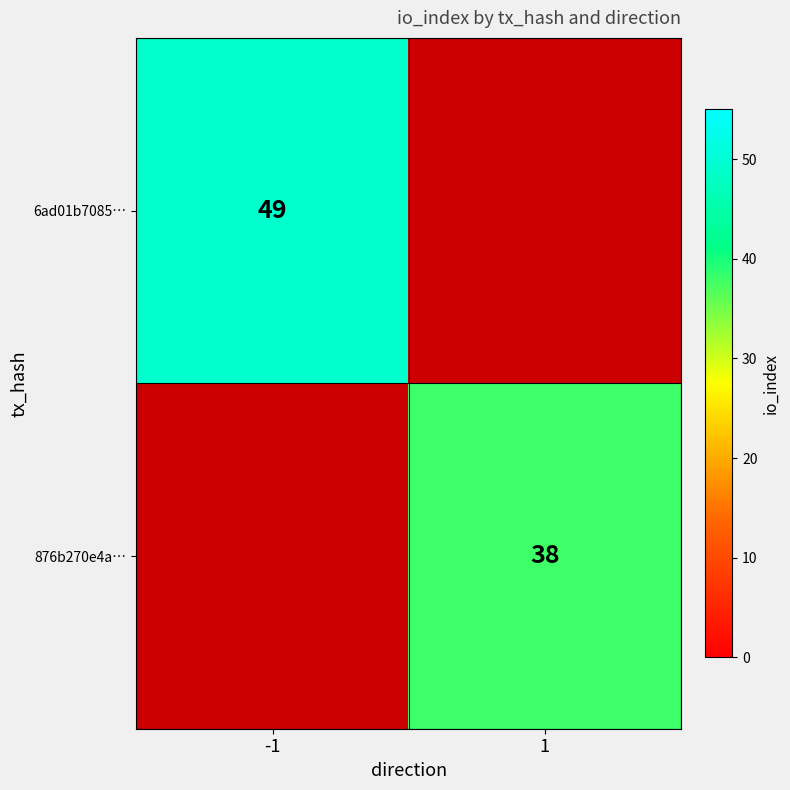

At which category does the chart reach its peak across all series?

-1